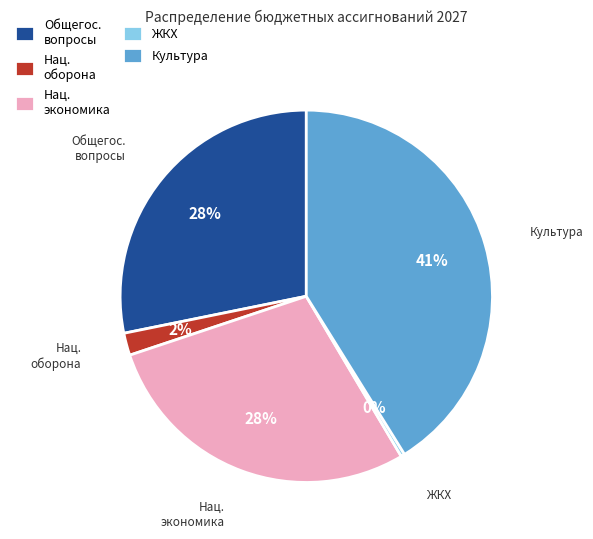

Do ЖКХ and Культура together represent more than half of the pie?

No